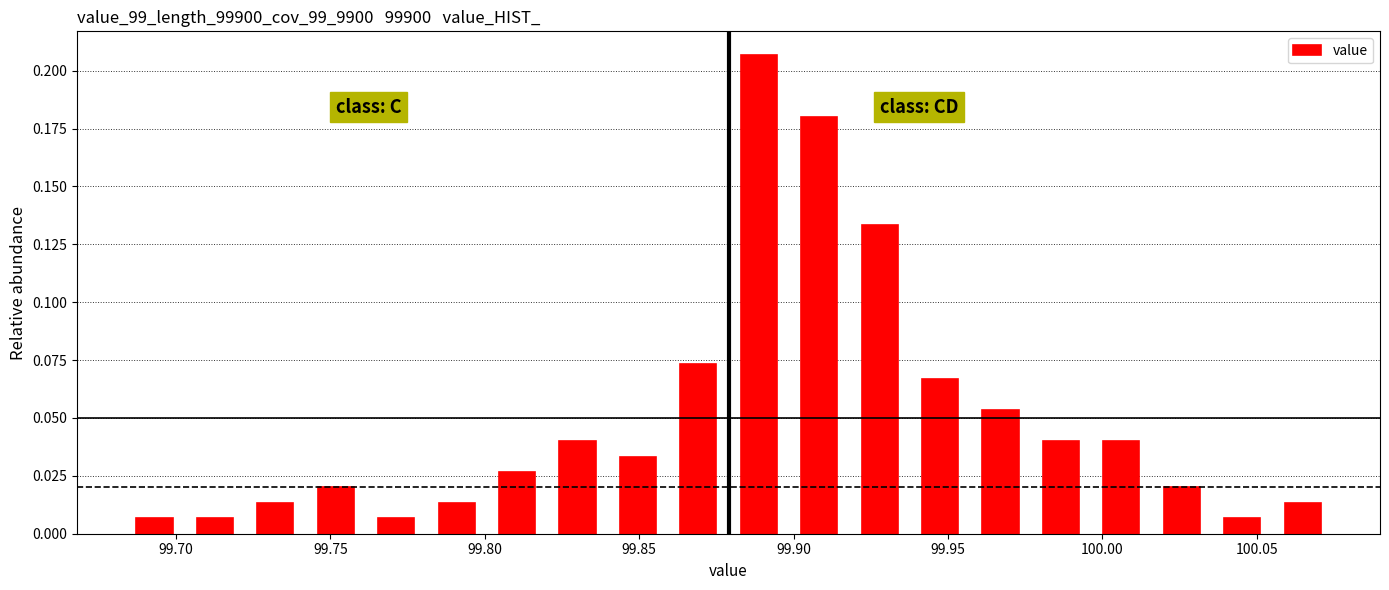

Read against the x-axis, roughly where is the centre of the tallest bar?

99.890